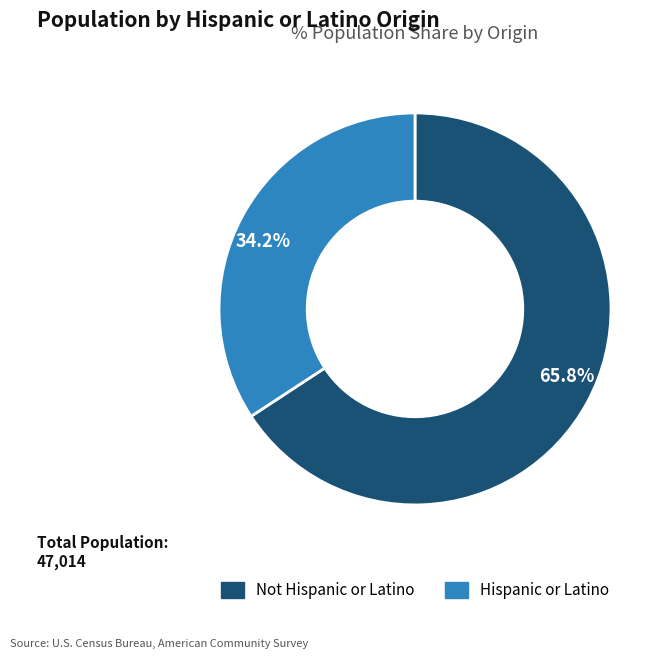

Which has a higher value, Not Hispanic or Latino or Hispanic or Latino?

Not Hispanic or Latino